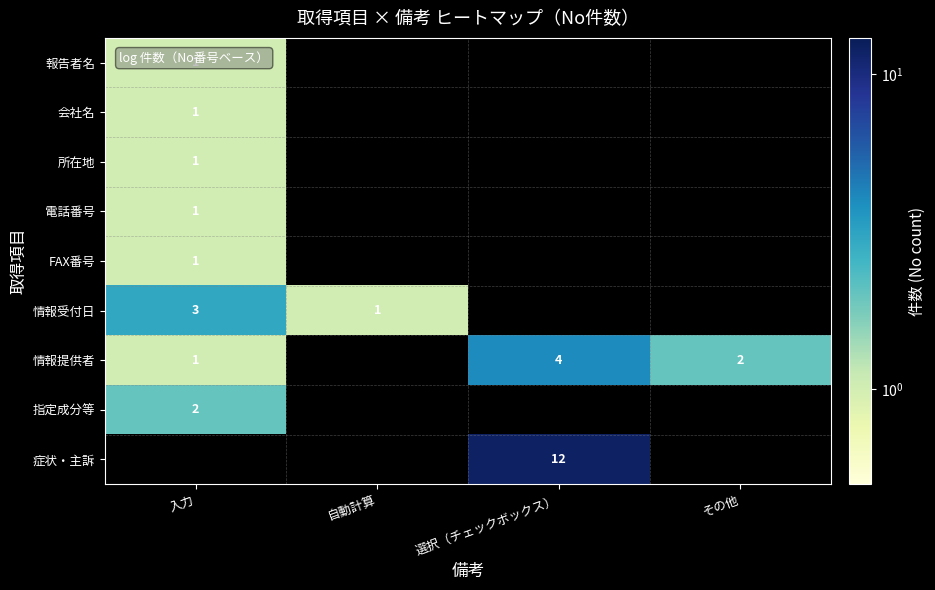

True or false: 会社名 has a value of 2 at 入力.

False